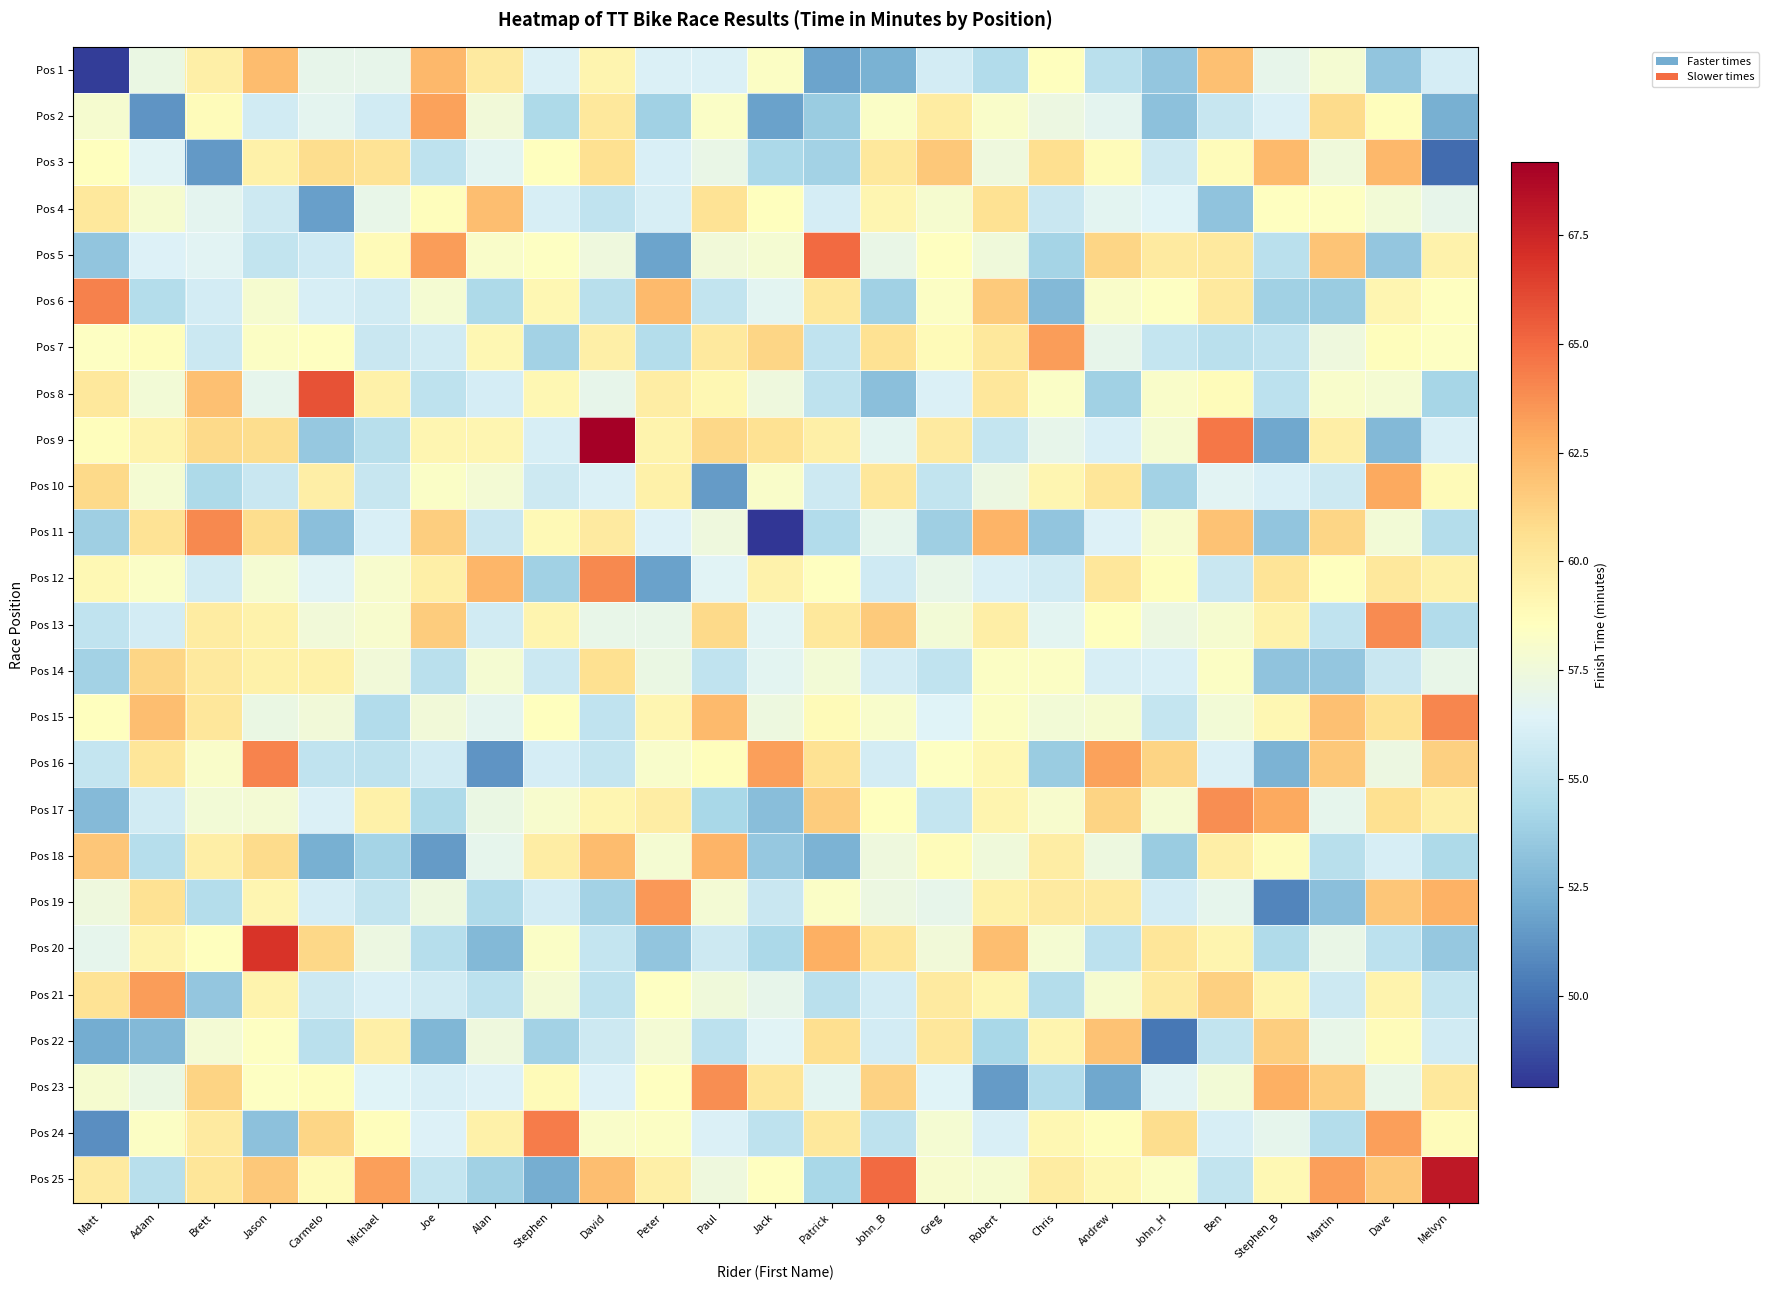

What is the maximum value shown in the chart?

69.2